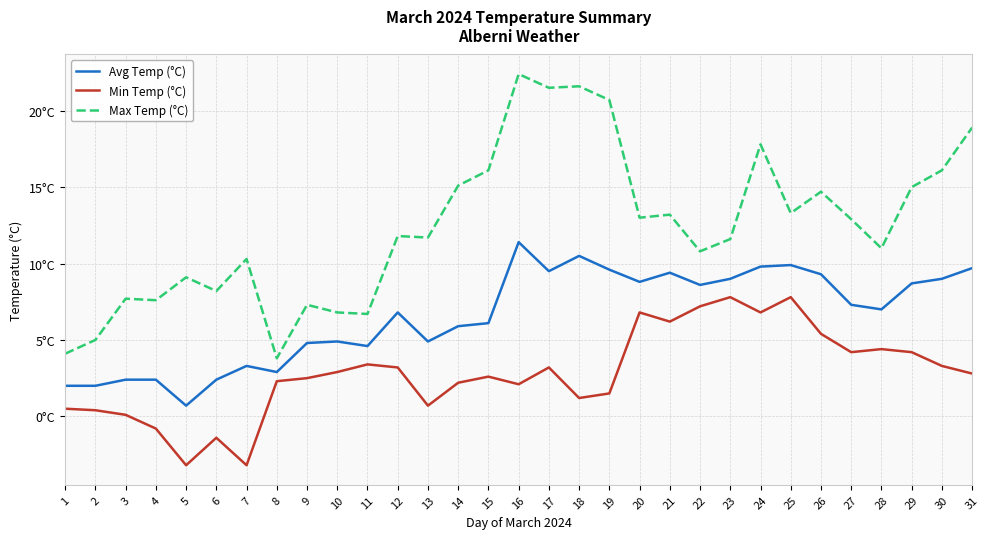

Is this an area chart (filled region under the line)?

No